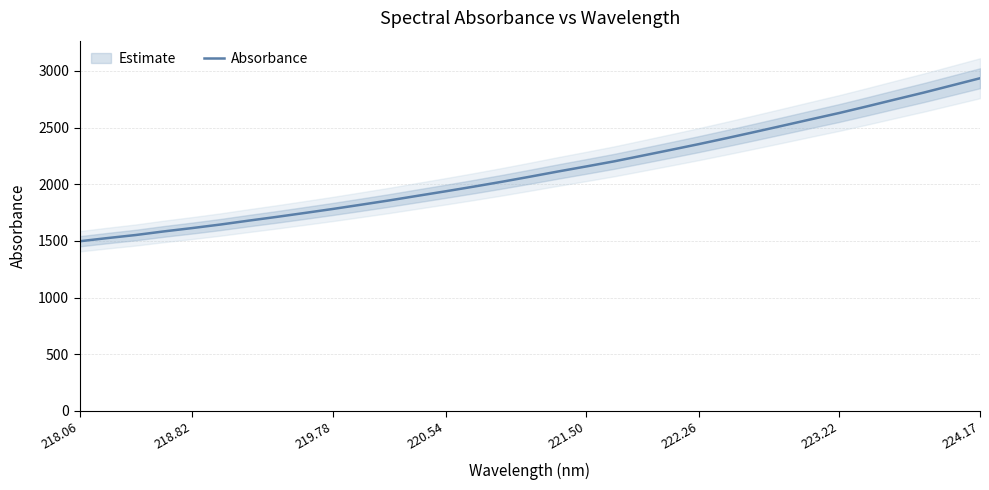

What is the minimum value shown in the chart?

1496.8